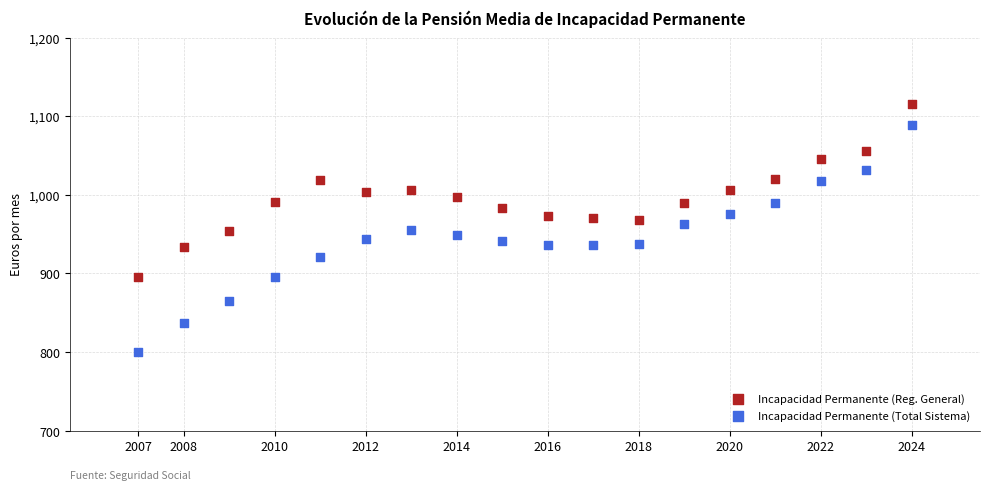

Across all data points, what is the range of X values (max minus min)?

17.0